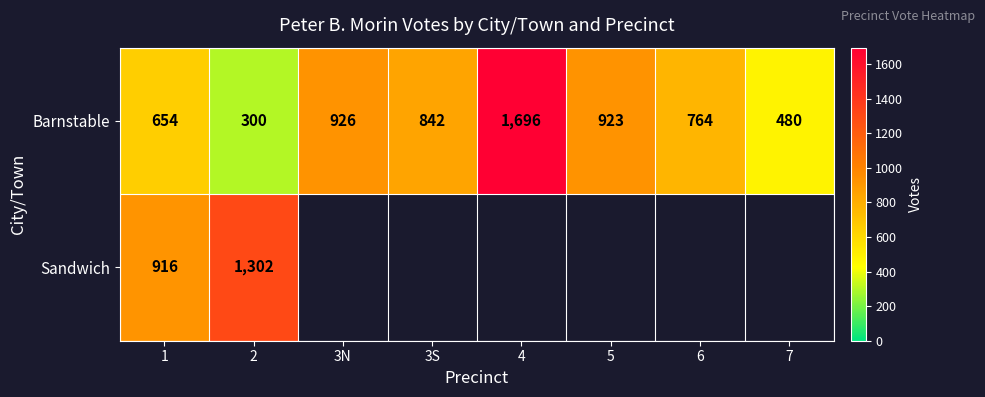

True or false: Sandwich has a value of 1302 at 2.

True